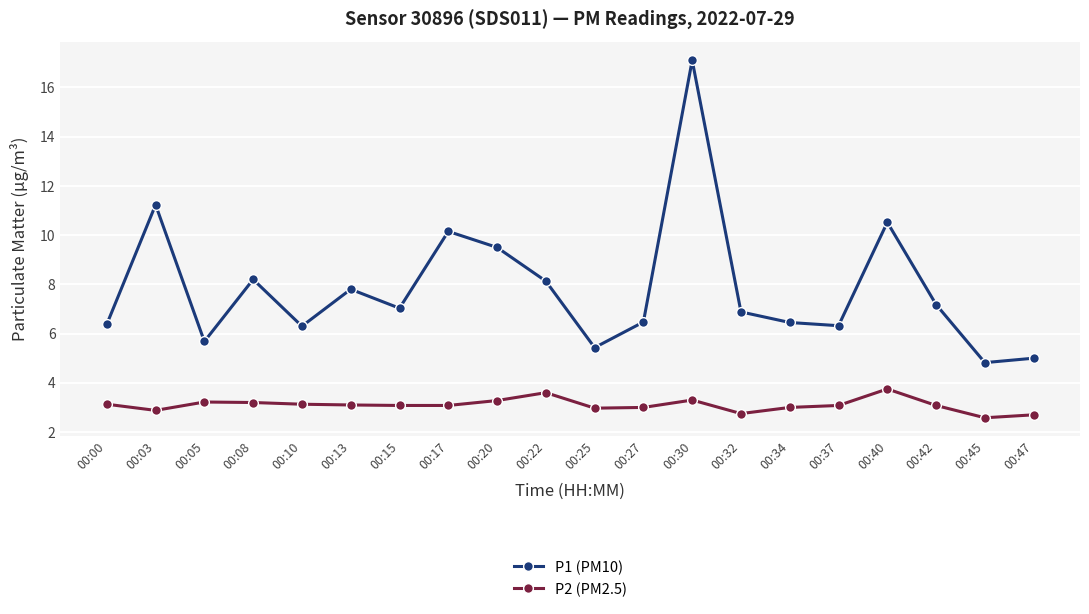

Read the P2 (PM2.5) value at 00:27.

3.0